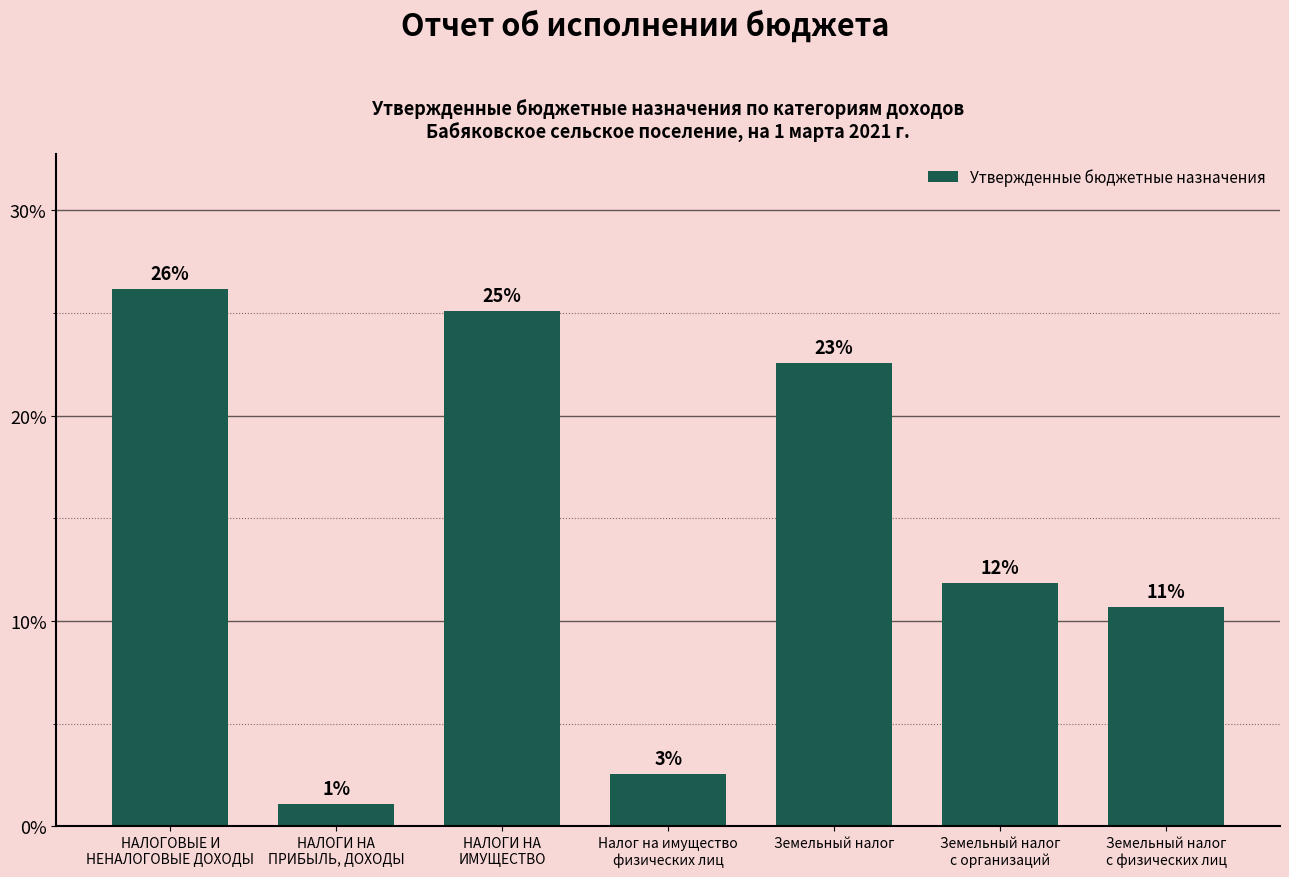

How many bars are there in total?

7